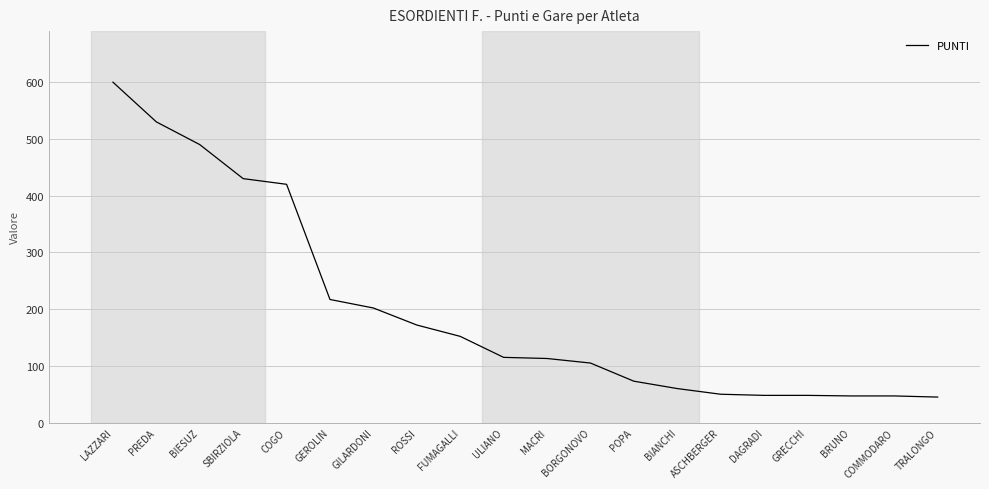

What is the difference between the maximum and minimum values?

555